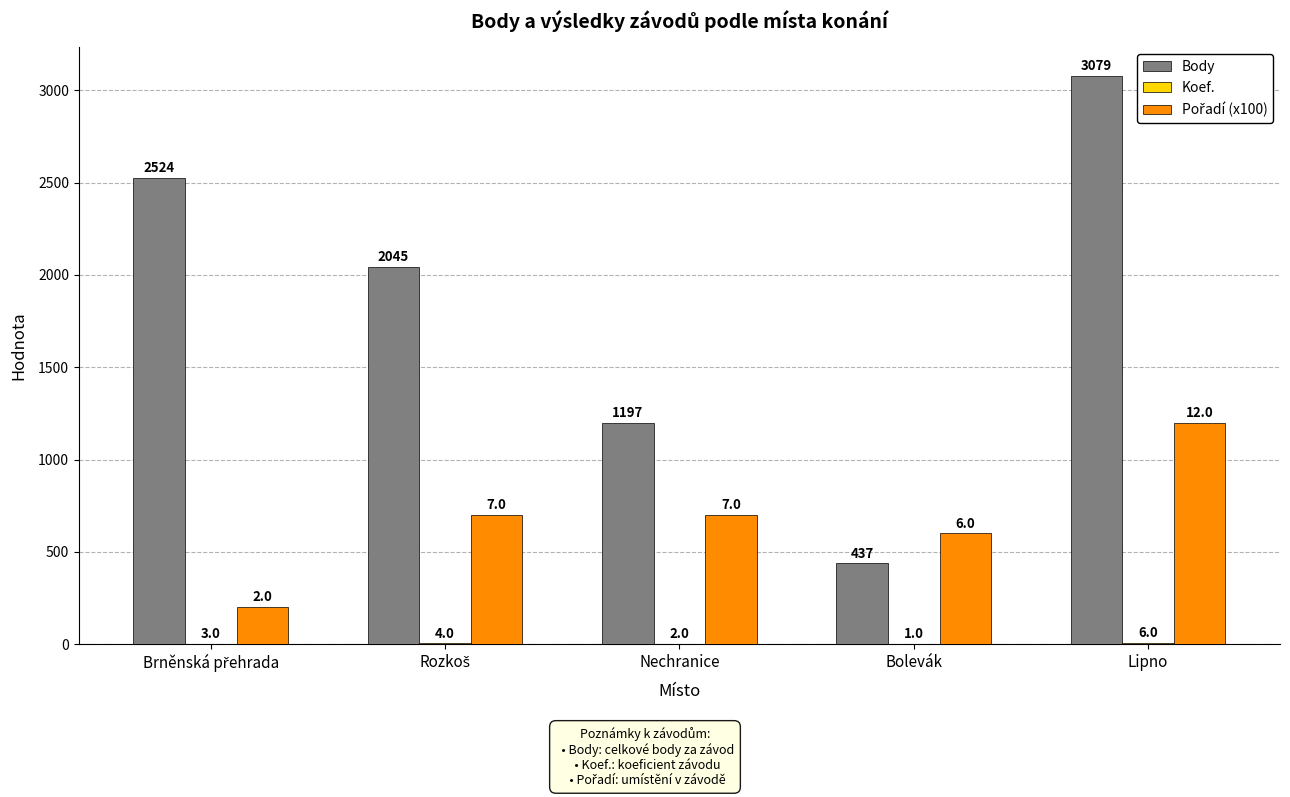

The value of Body at Nechranice is 1197. True or false?

True